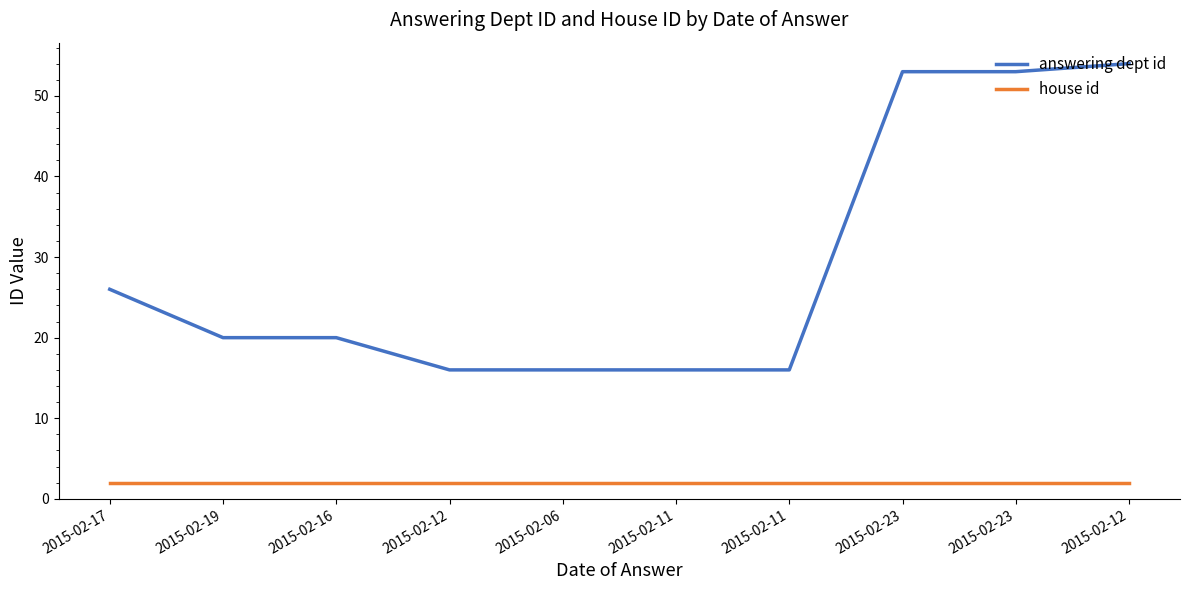

At which category does the chart reach its peak across all series?

2015-02-12